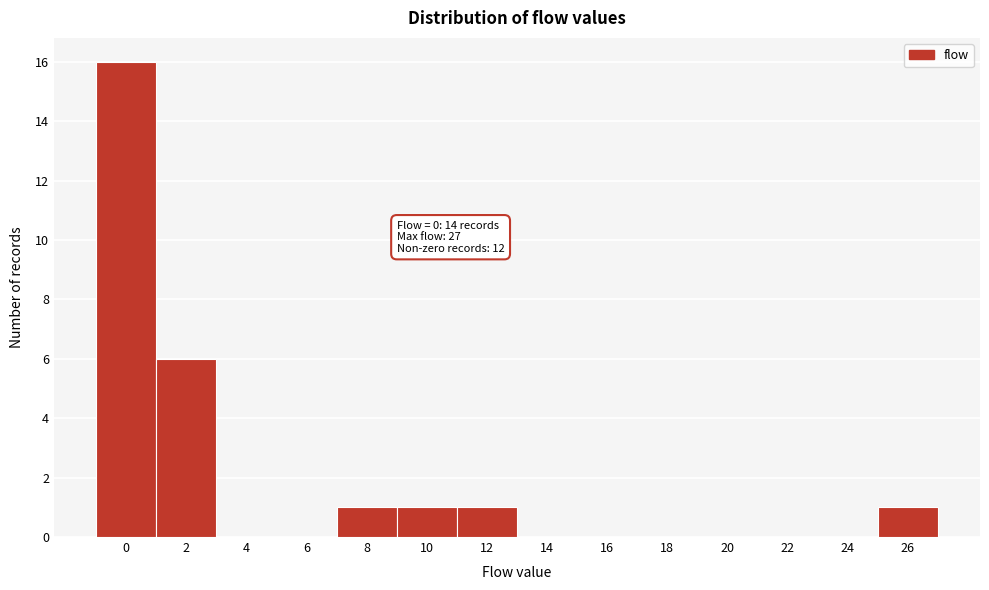

Reading left to right, what are all the values shown in this chart?

0=16	2=6	4=0	6=0	8=1	10=1	12=1	14=0	16=0	18=0	20=0	22=0	24=0	26=1